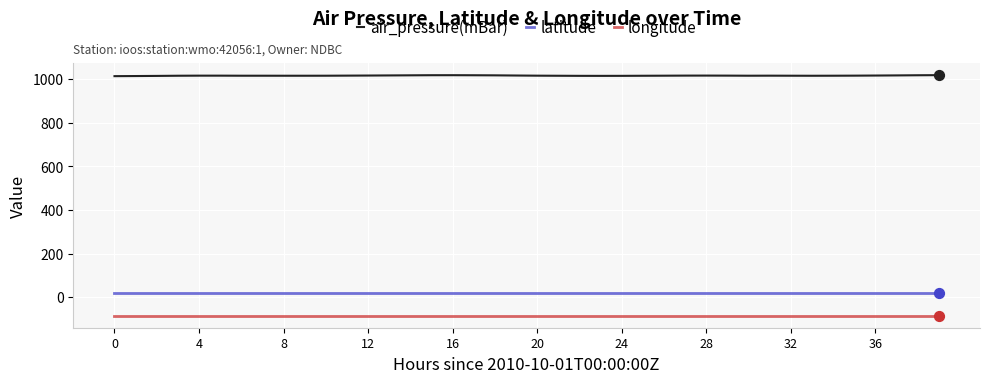

Which series has the largest range (max minus min)?

air_pressure(mBar)